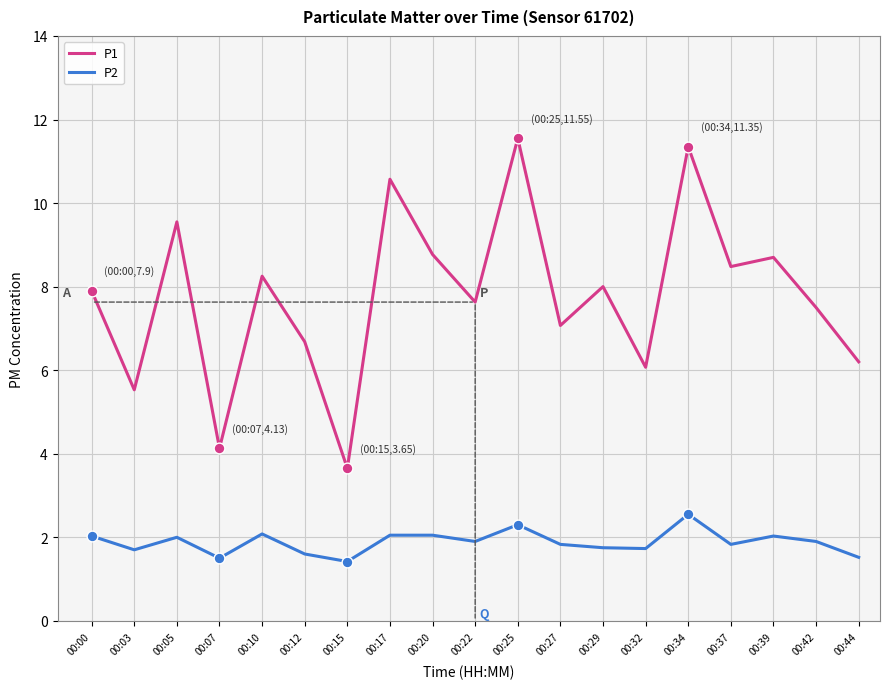

What is the spread (max minus min) of values at 00:27?

5.2